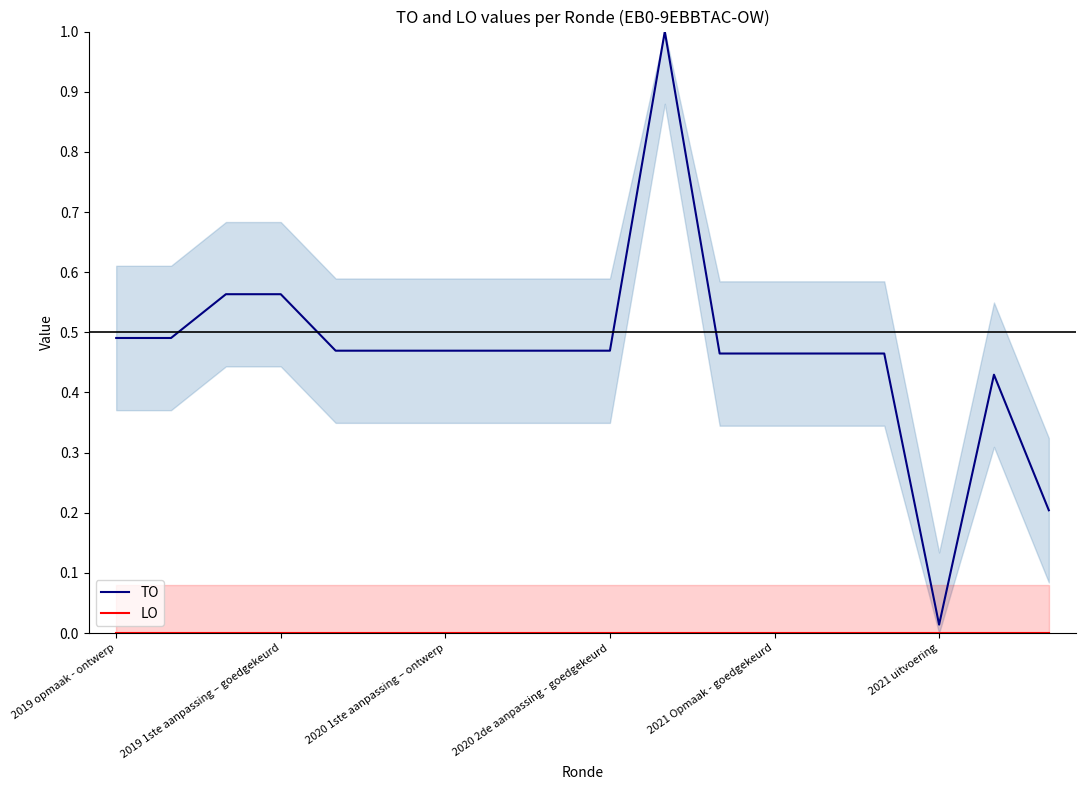

True or false: TO and LO cross at least once.

False